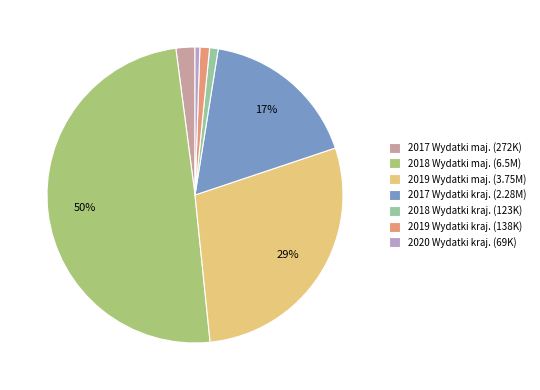

Is 2019 Wydatki kraj. (138K) the majority of the pie?

No